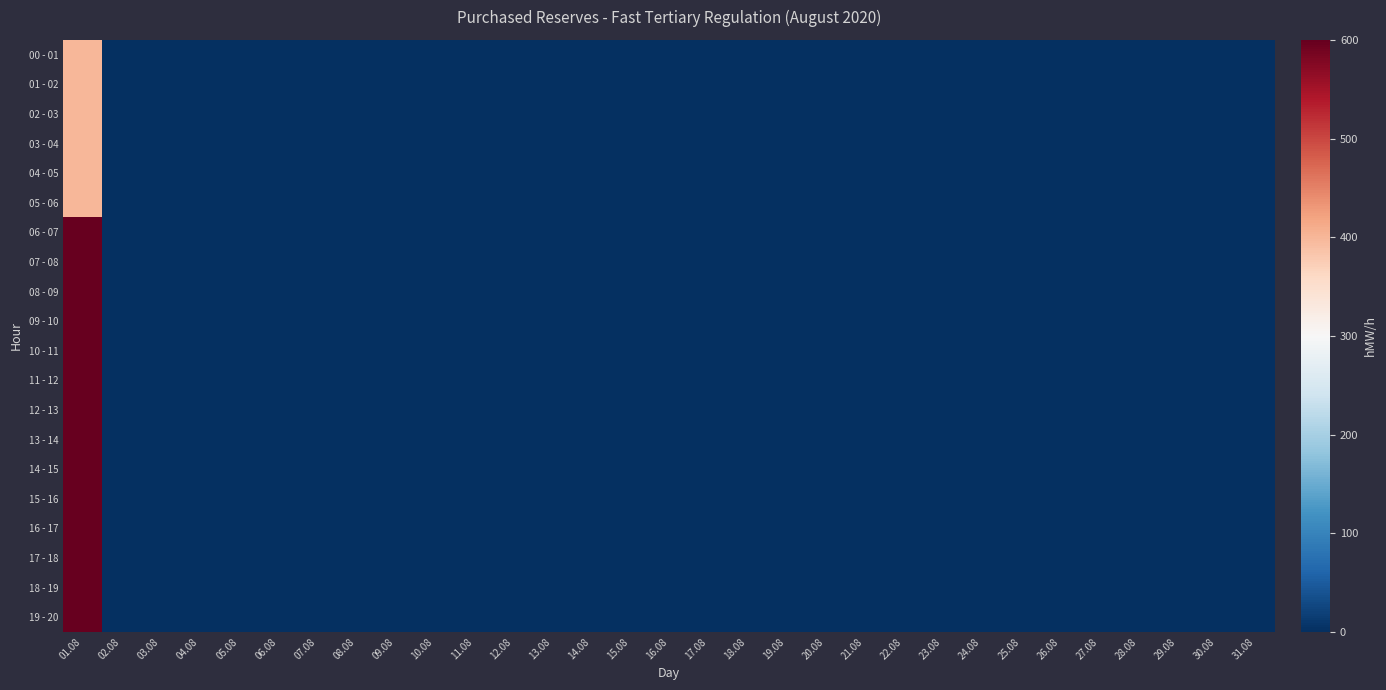

At which category is the sum across all series the highest?

01.08